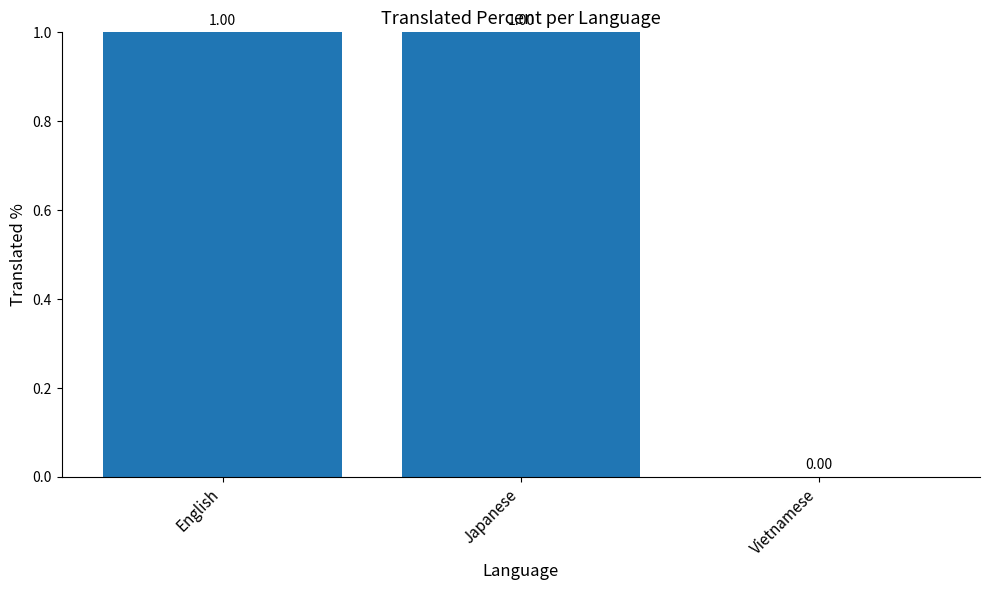

What is the average value?

1